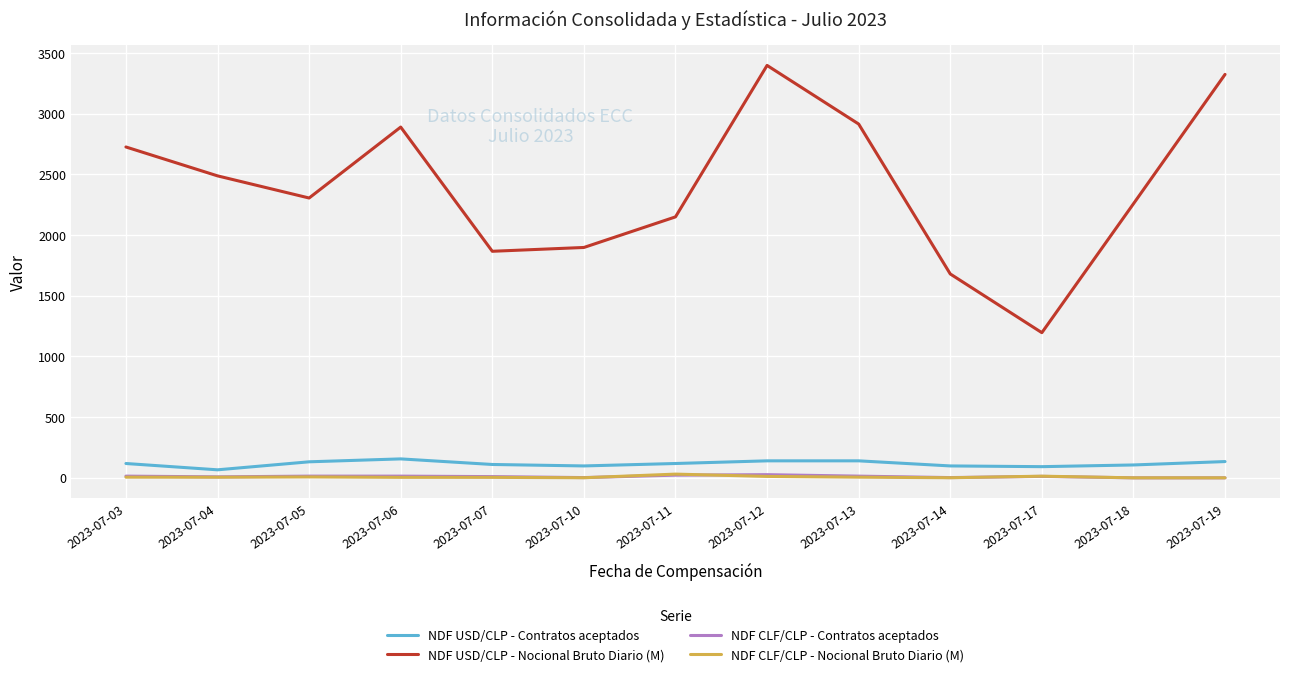

The NDF CLF/CLP - Nocional Bruto Diario (M) series shows 5.0 at 2023-07-04. True or false?

True